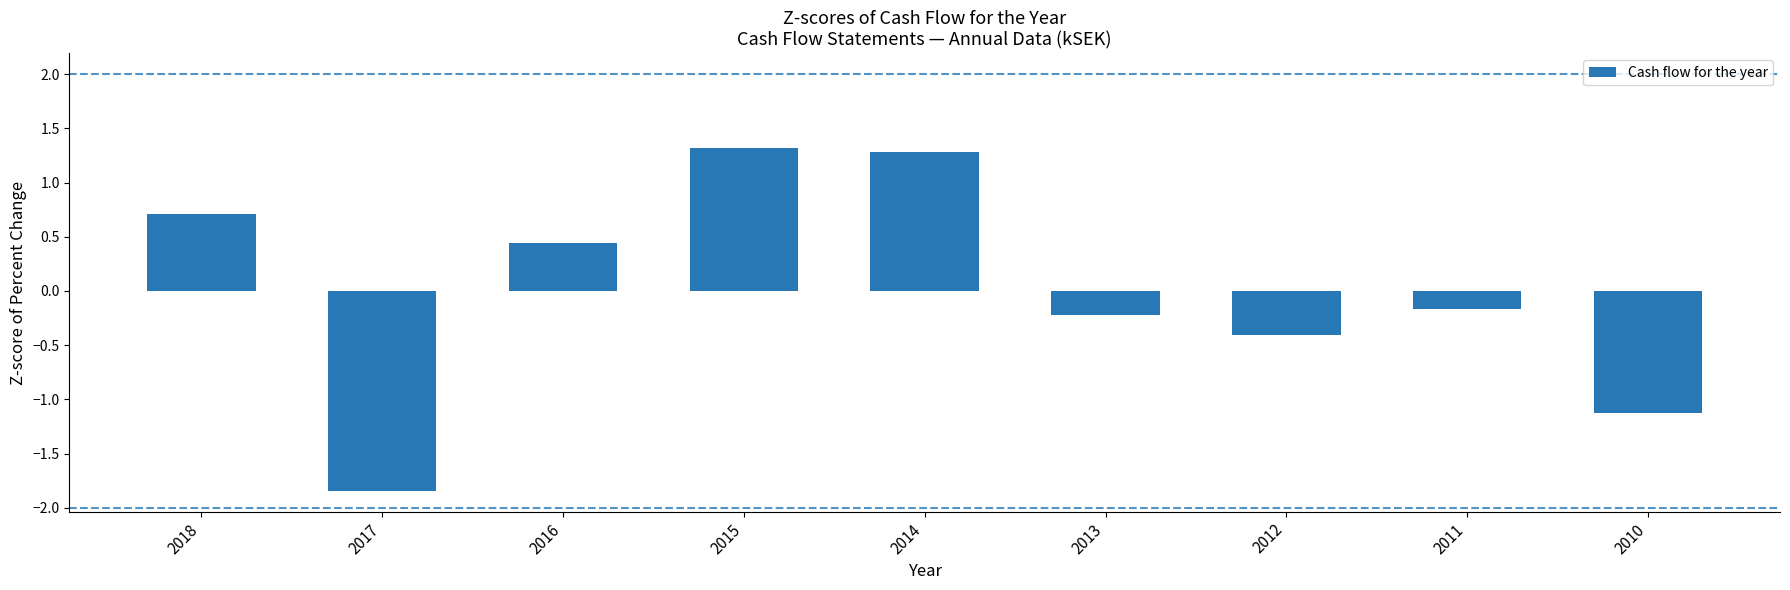

What is the greatest value displayed?

1.3